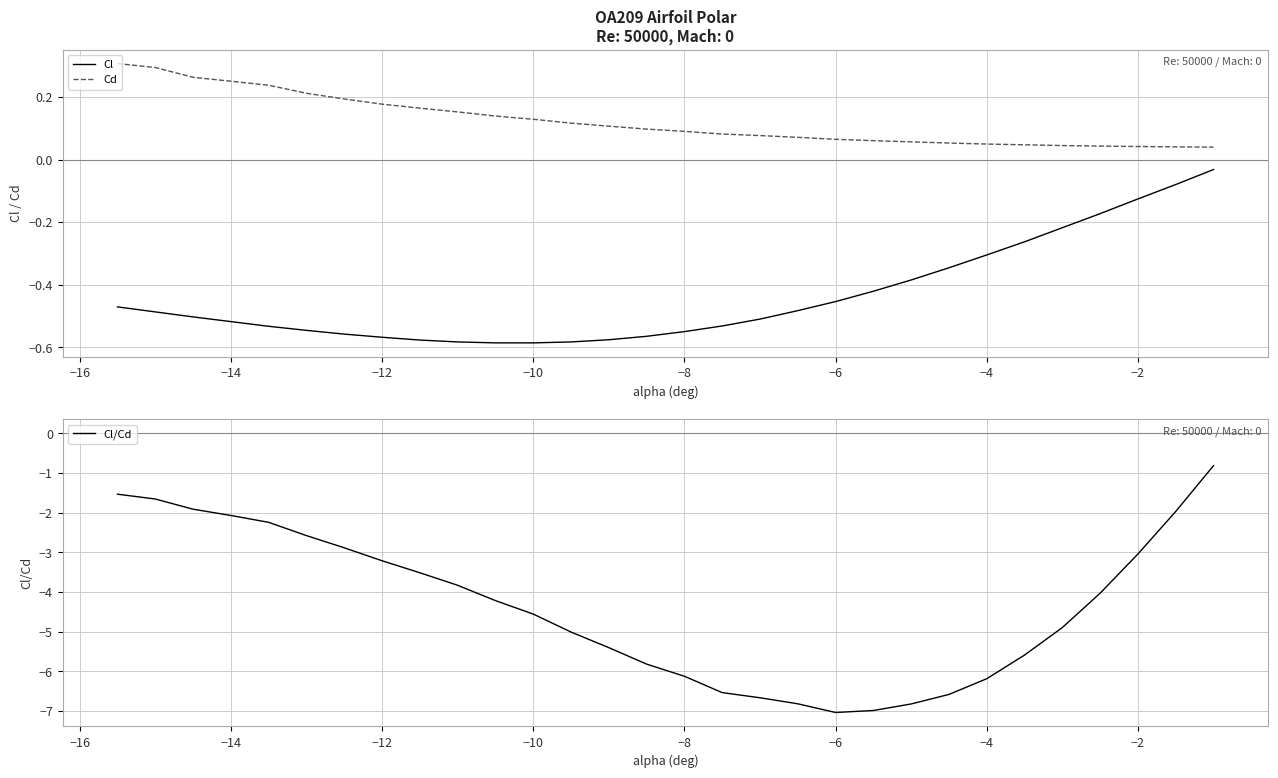

The value of Cl at −10 is -0.1. True or false?

False